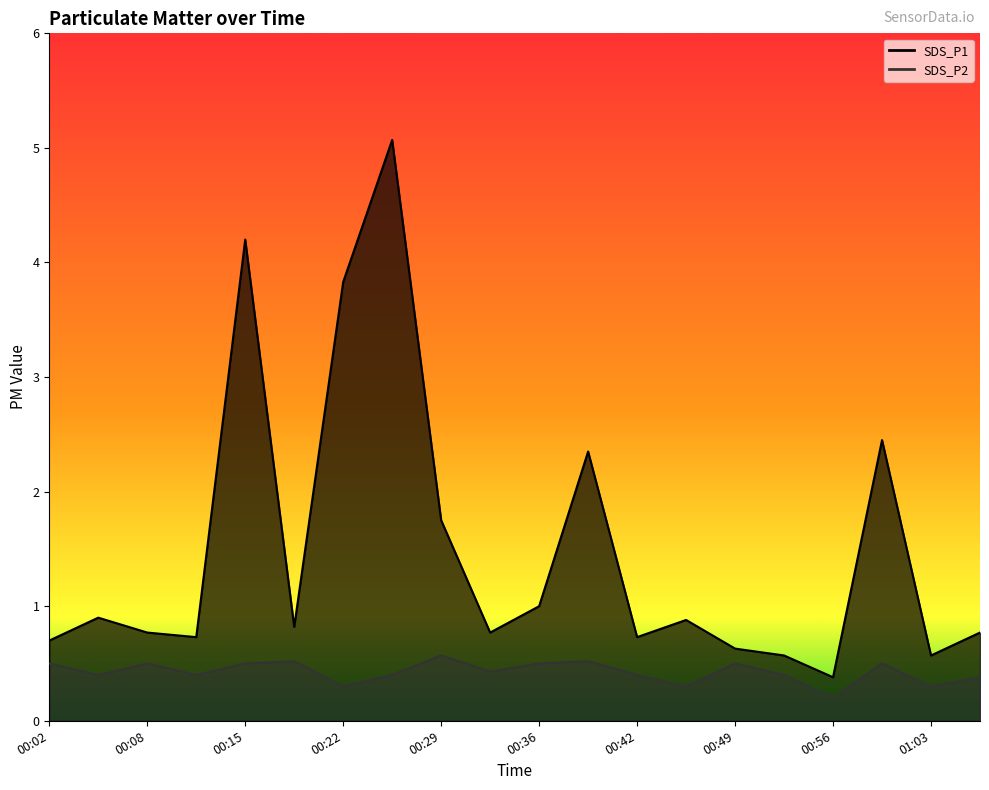

Rank the categories by SDS_P1 value from highest to lowest.

00:25, 00:15, 00:22, 00:59, 00:39, 00:29, 00:36, 00:05, 00:46, 00:19, 00:08, 00:32, 01:06, 00:12, 00:42, 00:02, 00:49, 00:53, 01:03, 00:56